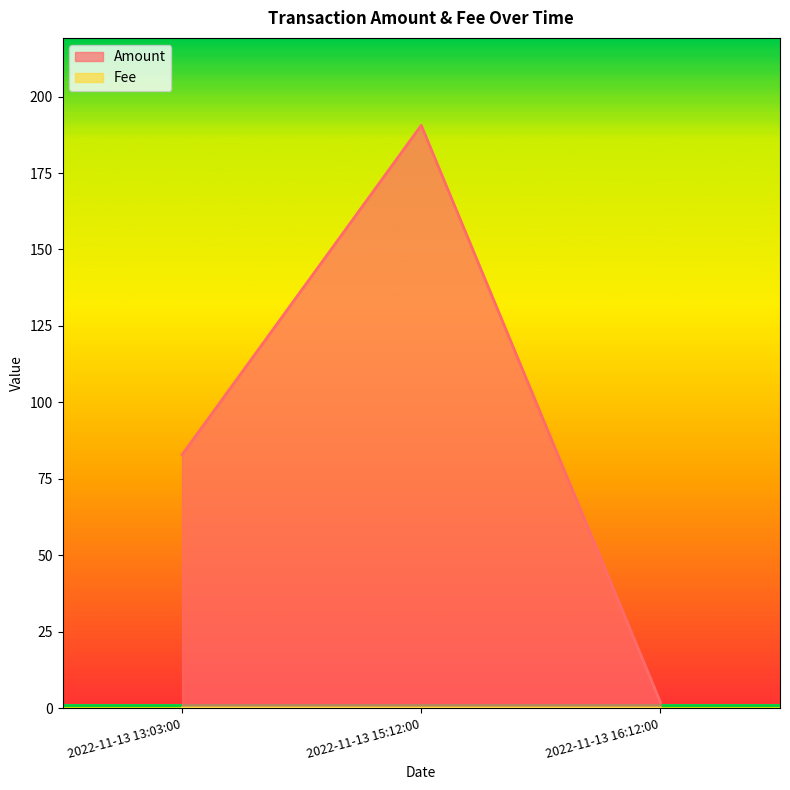

What is the difference between the maximum and minimum values in the Amount series?

188.7